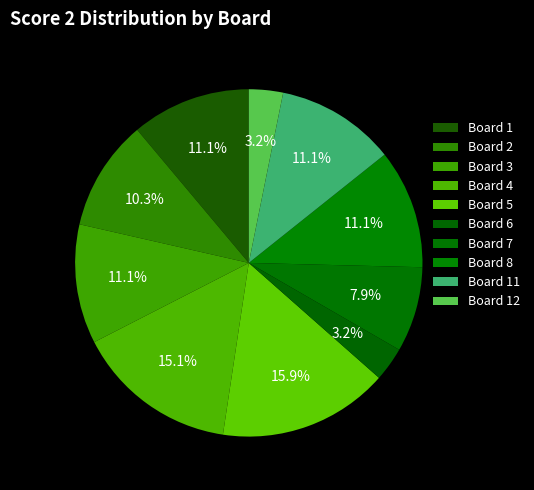

What is the largest slice in the pie chart?

5